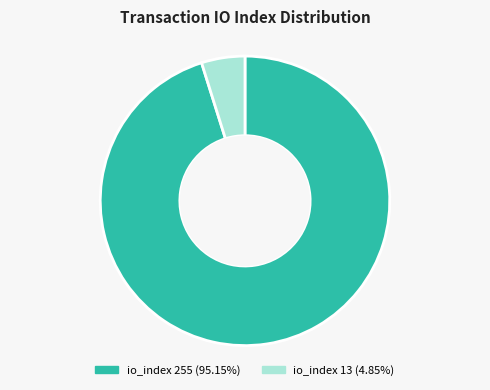

To the nearest percent, what is the combined percentage of io_index 255 and io_index 13?

100%